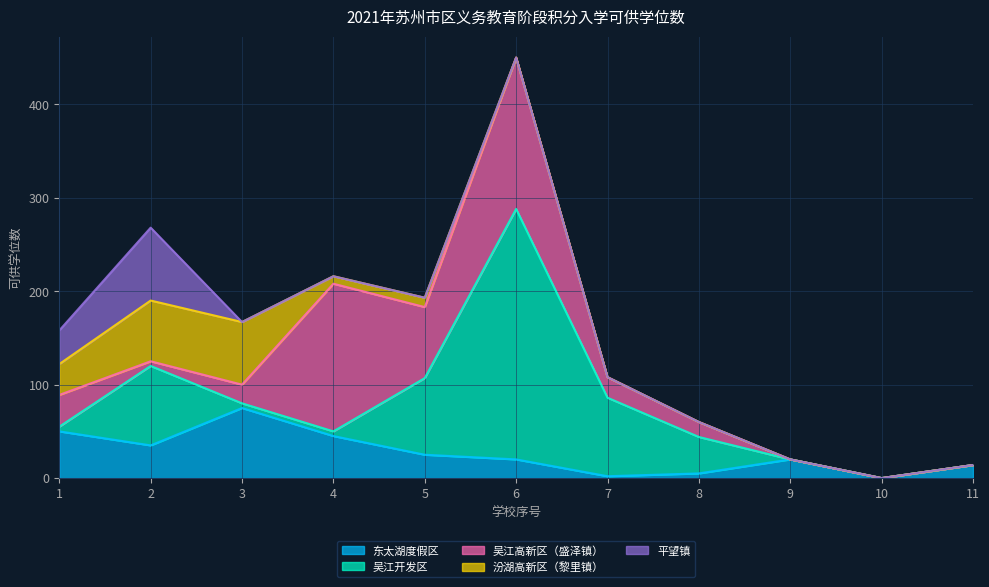

At 4, list the series in order from largest to smallest.

吴江高新区（盛泽镇）, 东太湖度假区, 汾湖高新区（黎里镇）, 吴江开发区, 平望镇